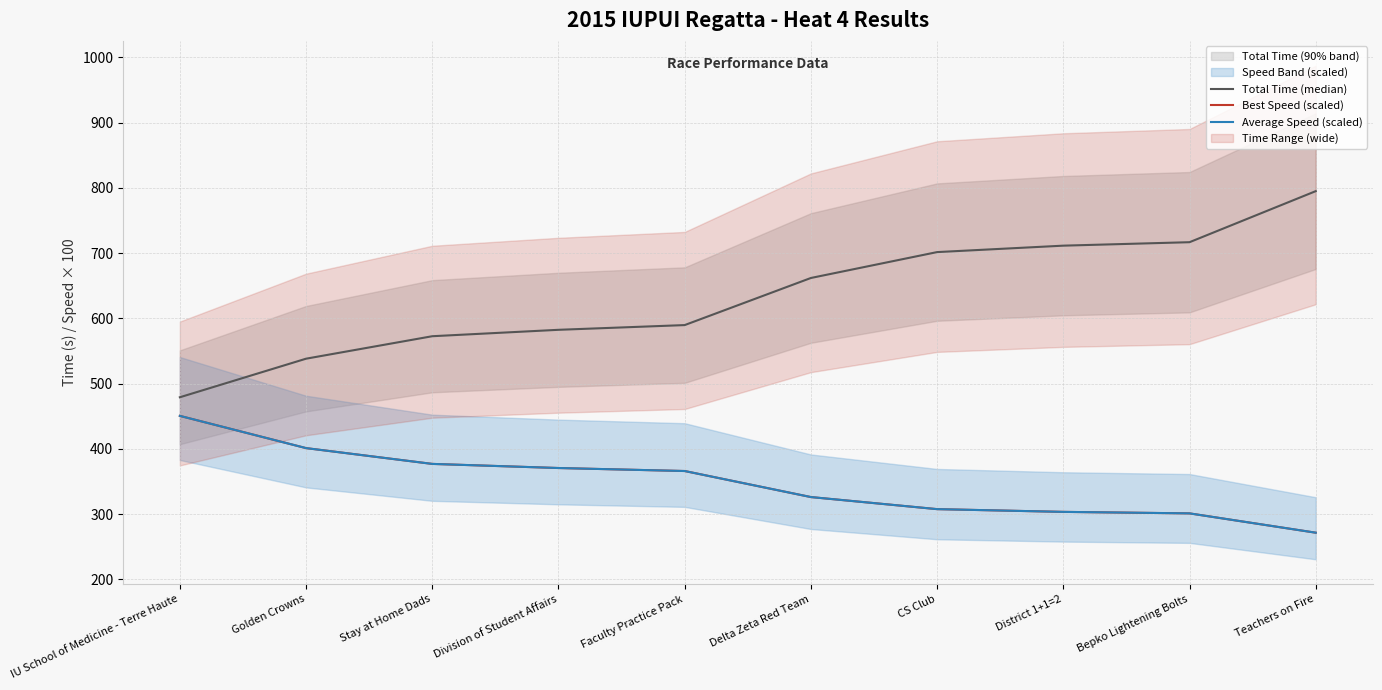

At how many categories does at least one series exceed 471?

10